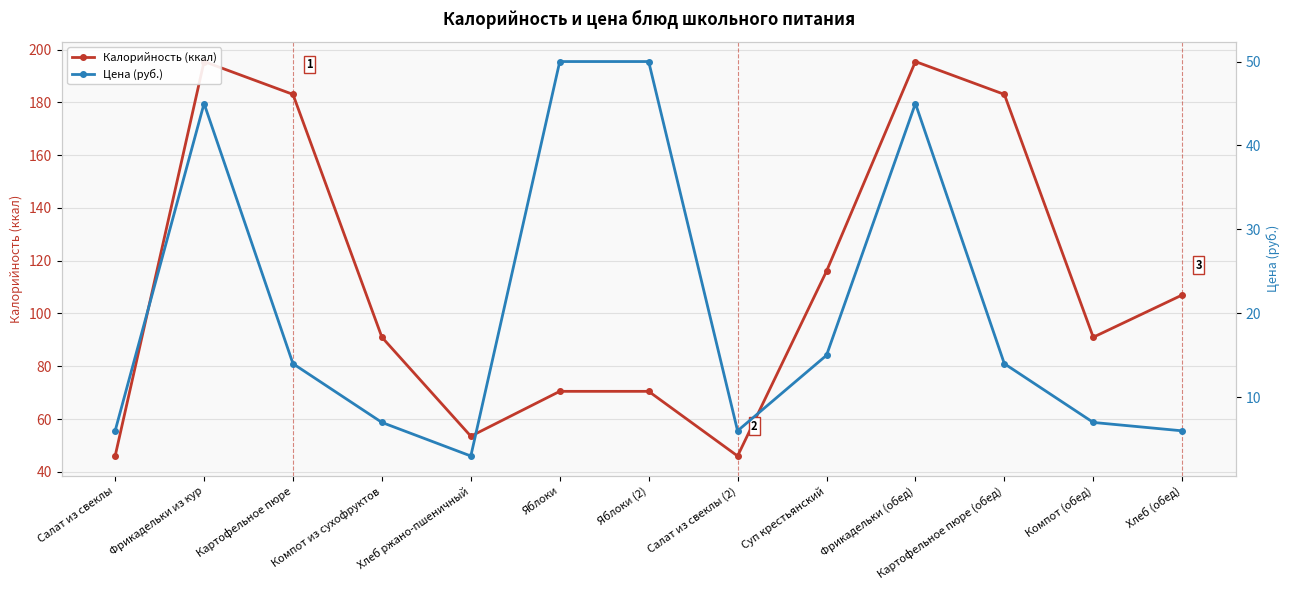

How many lines are shown in the chart?

2